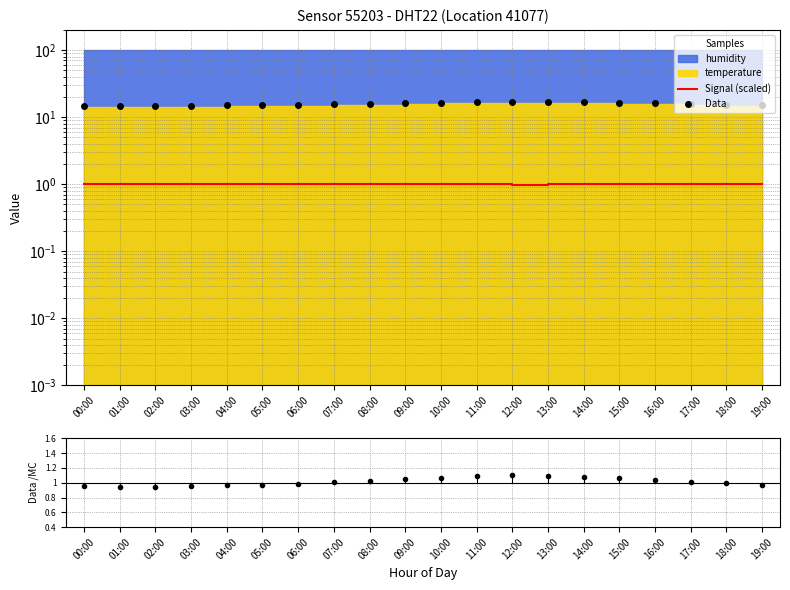

What position from the left is 02:00?

3